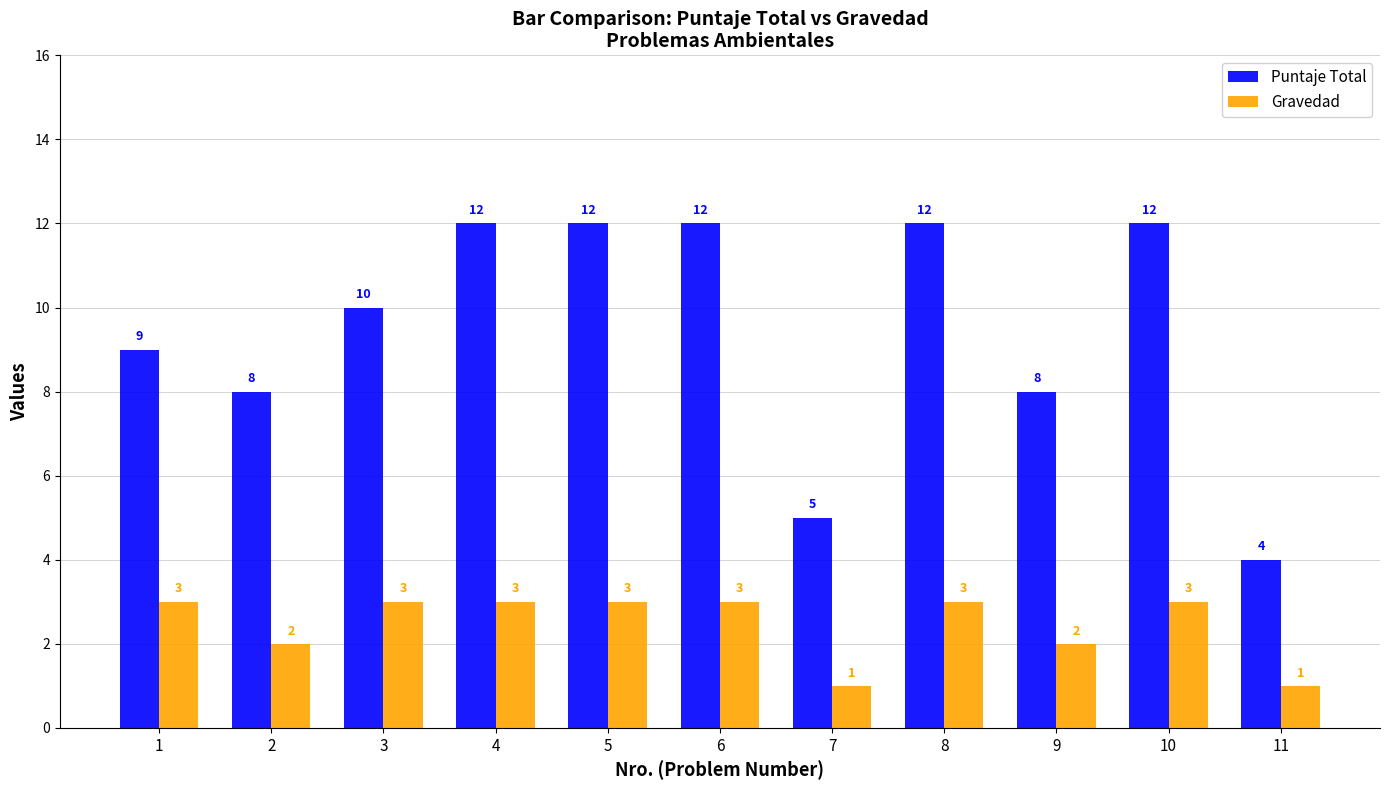

Rank the series by their maximum value, from lowest to highest.

Gravedad, Puntaje Total